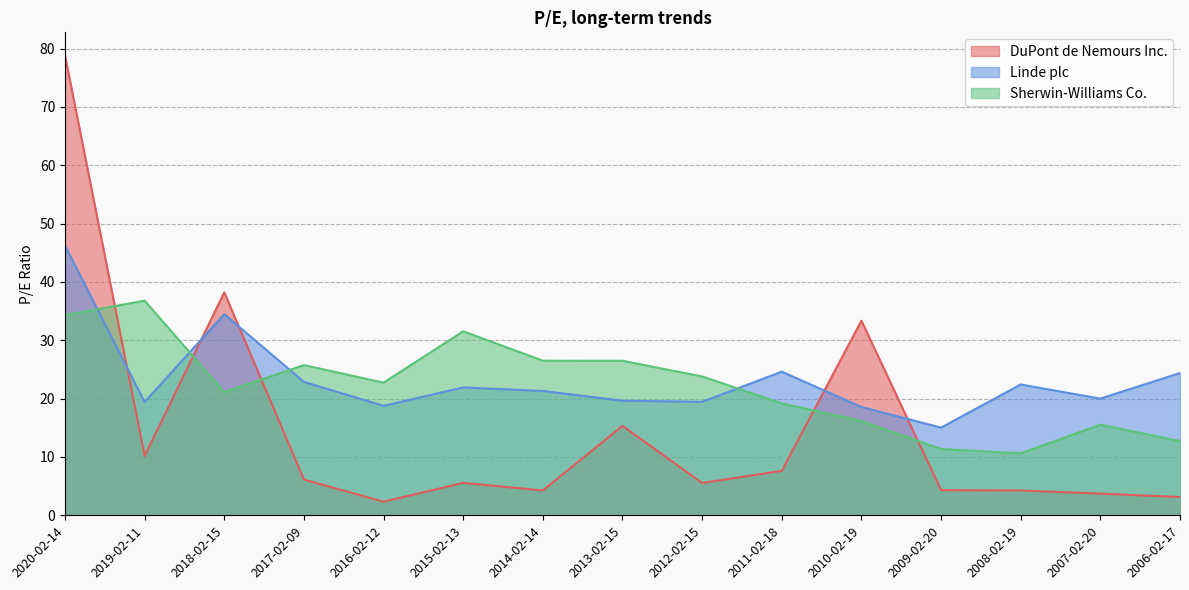

At which category does the chart reach its minimum across all series?

2016-02-12